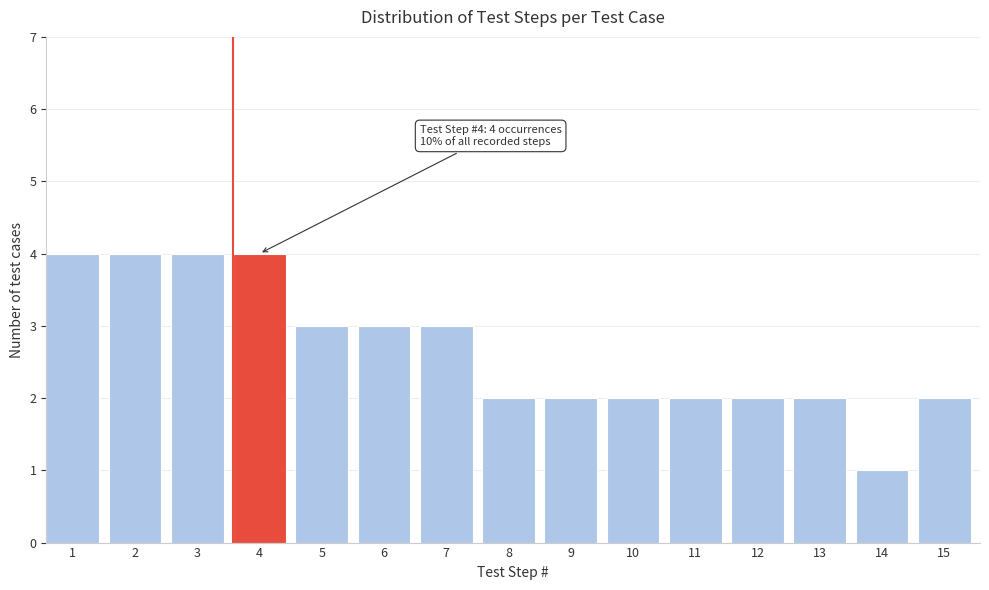

Reading left to right, what are all the values shown in this chart?

4	4	4	4	3	3	3	2	2	2	2	2	2	1	2